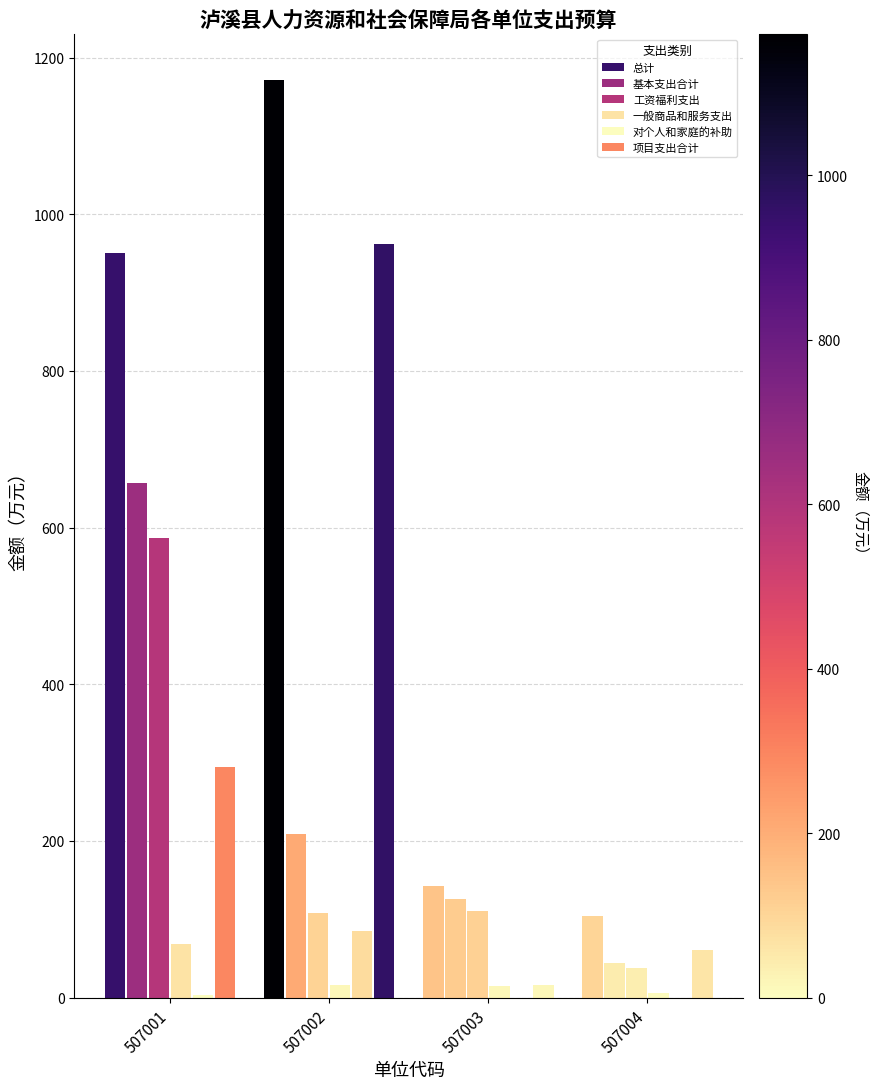

Which series has the widest spread of values?

总计